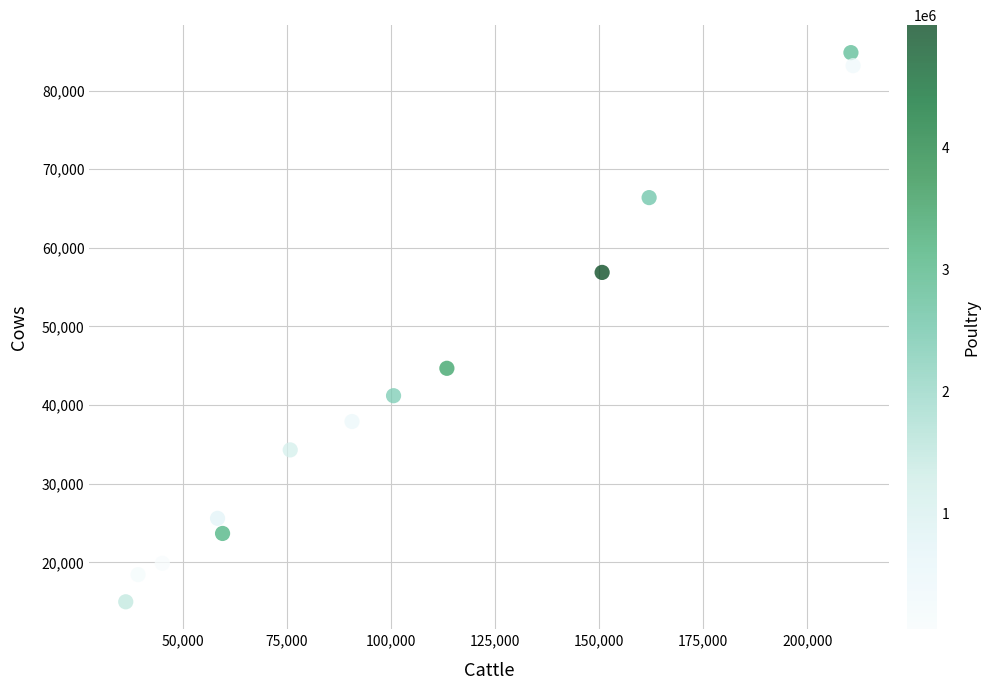

What Y value in the scatter plot is closest to 49905?

44679